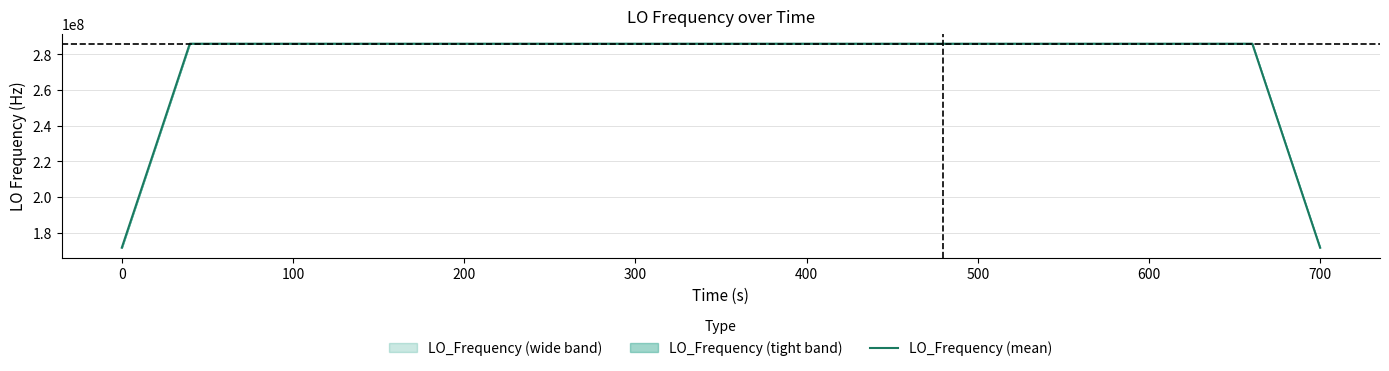

What is the lowest value of the LO_Frequency (mean) series?

171628199.6